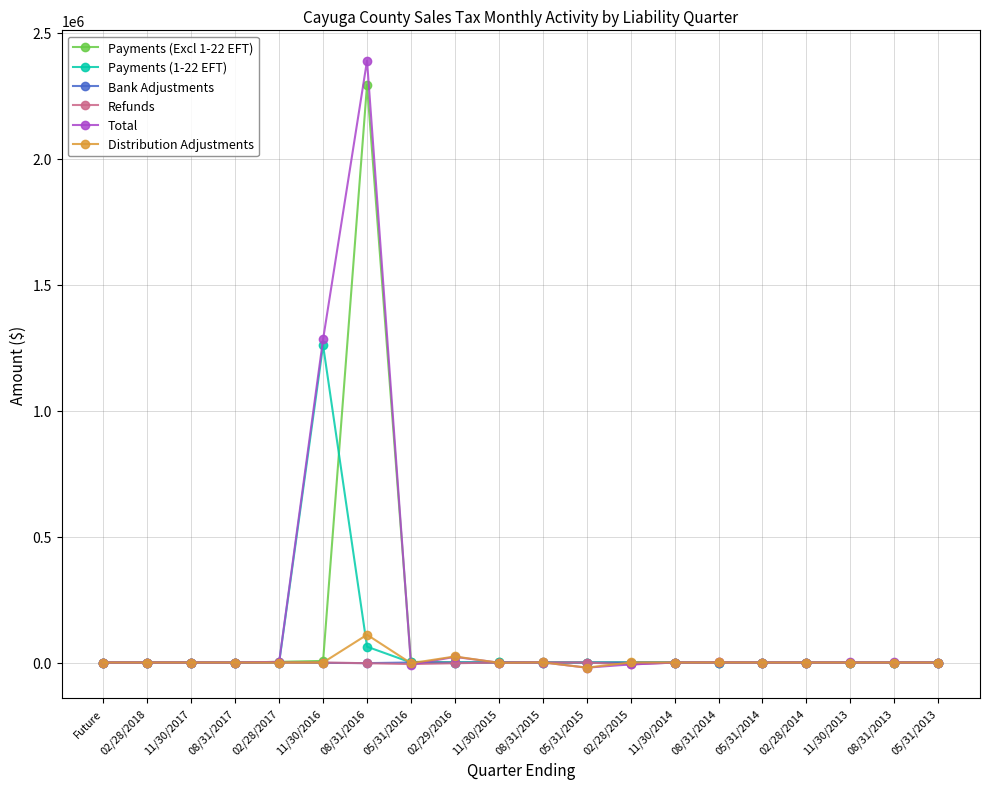

What is the lowest value of the Refunds series?

-7822.6